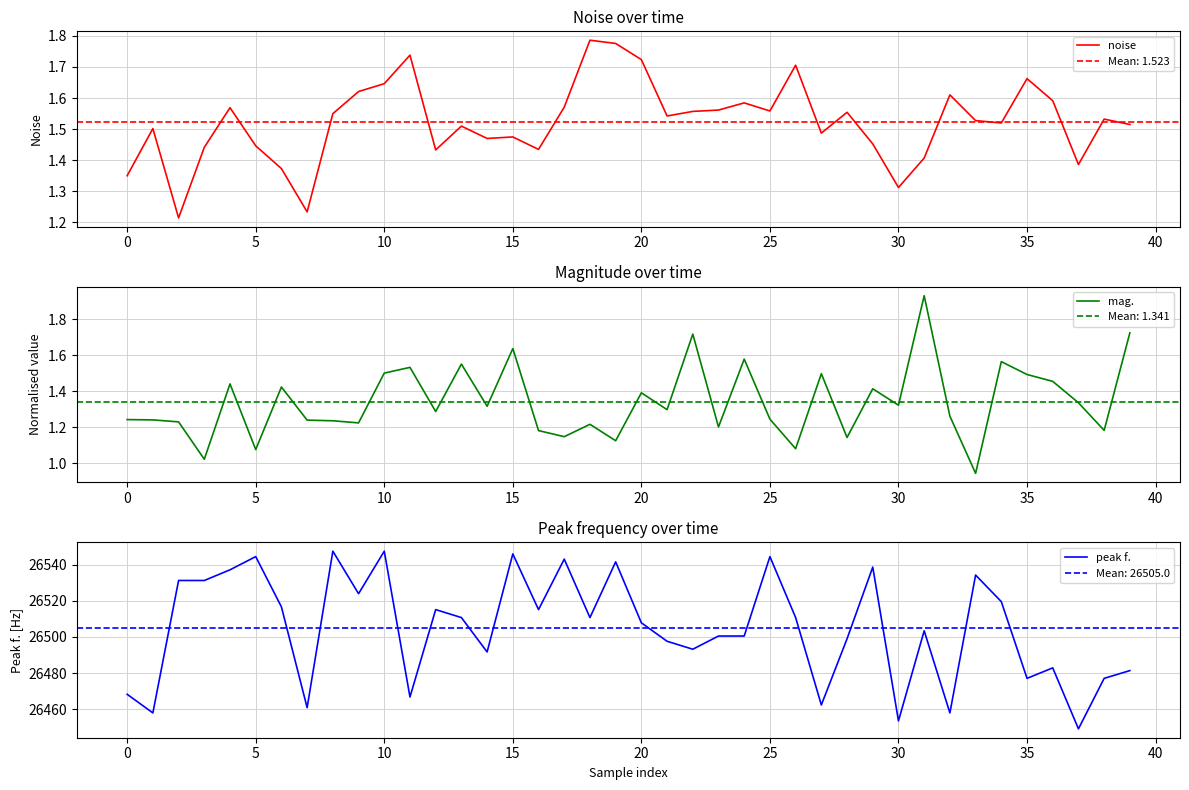

List the series in order of their peak value, lowest first.

noise, mag., peak f.